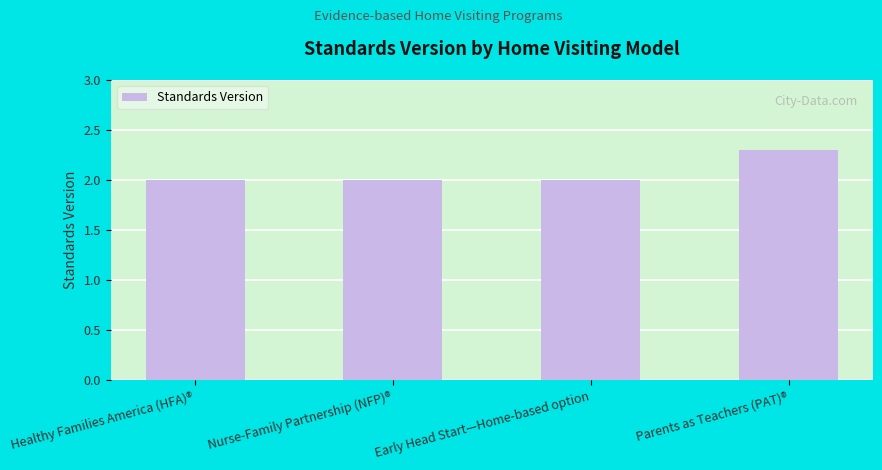

What is the greatest value displayed?

2.3